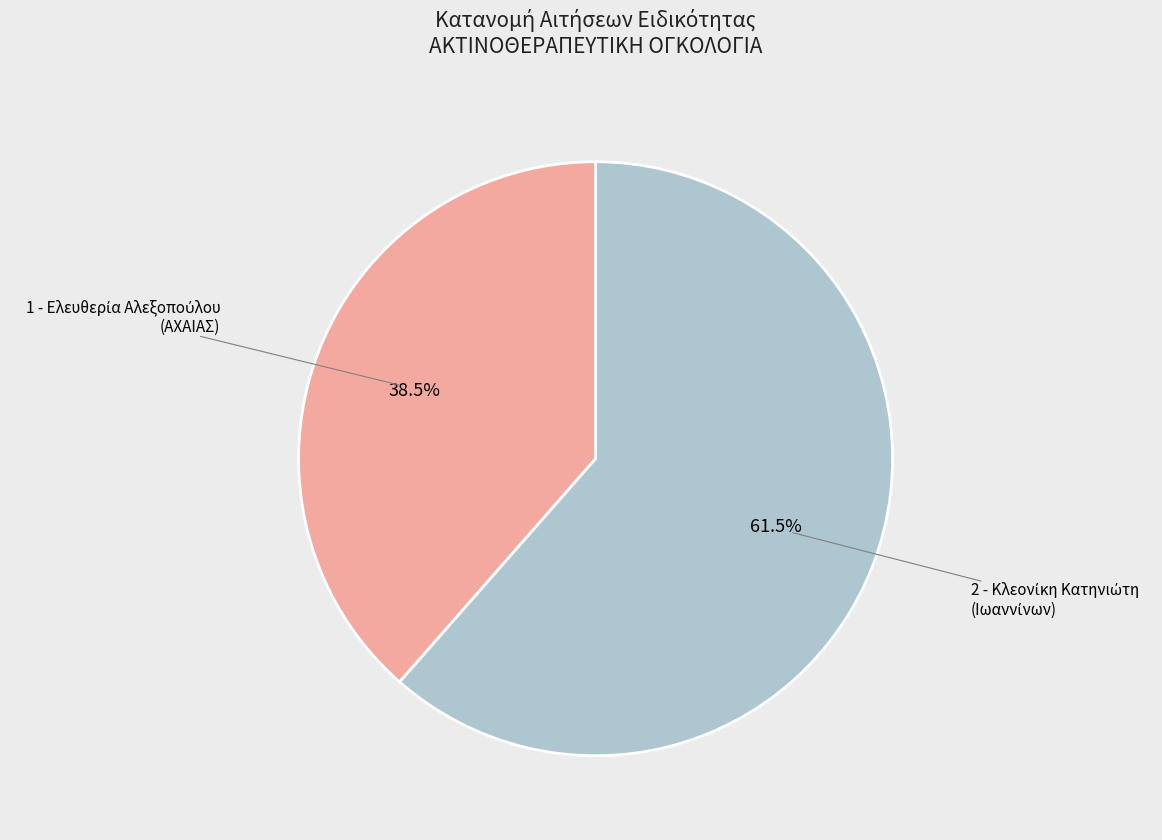

Does any single category account for the majority?

Yes